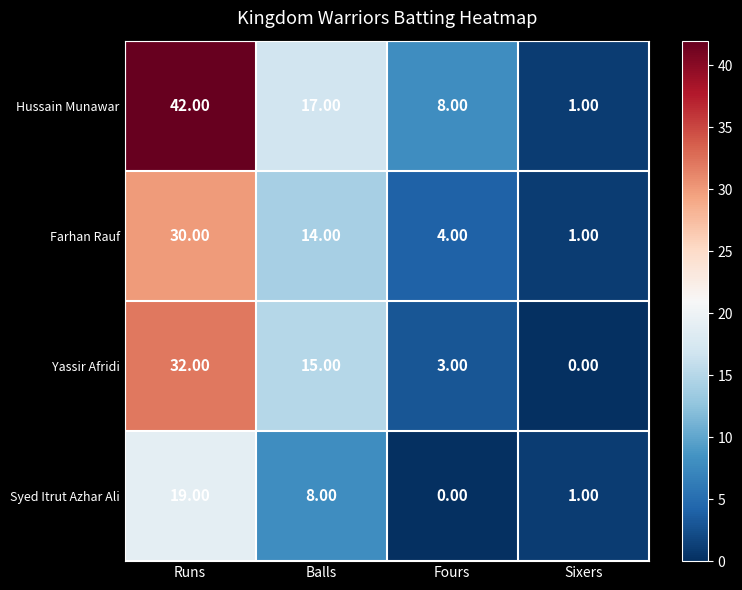

Which series has the largest range (max minus min)?

Hussain Munawar